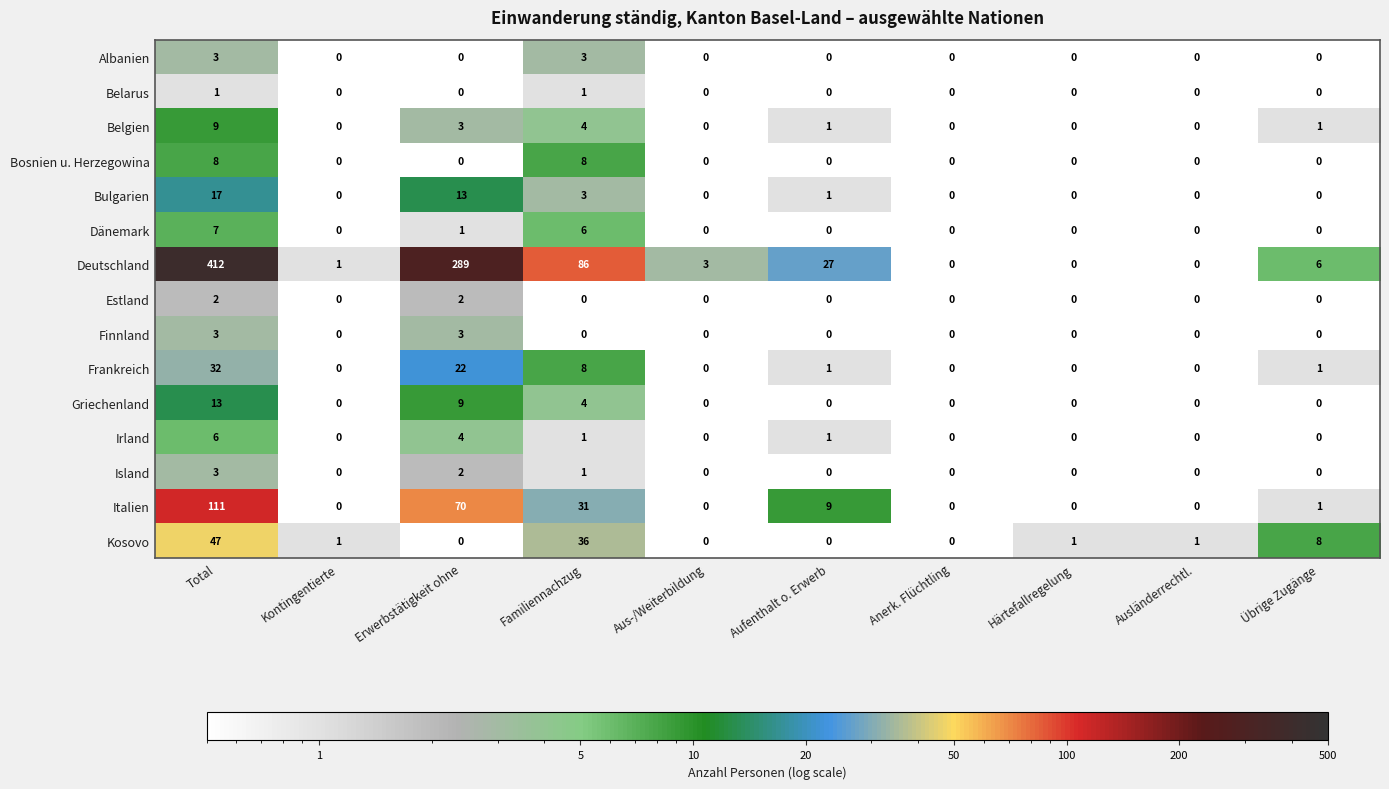

What is the spread (max minus min) of values at Übrige Zugänge?

8